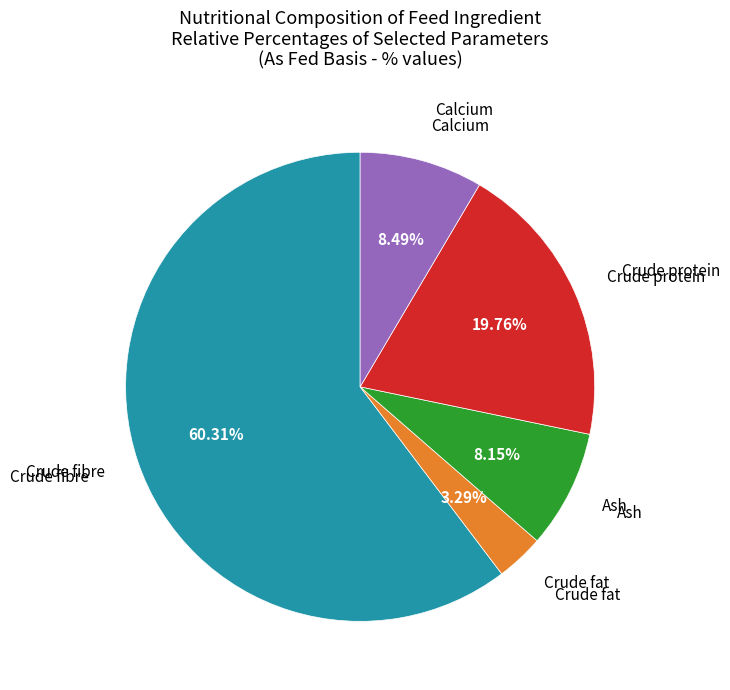

Is there any slice that represents more than half of the pie?

Yes